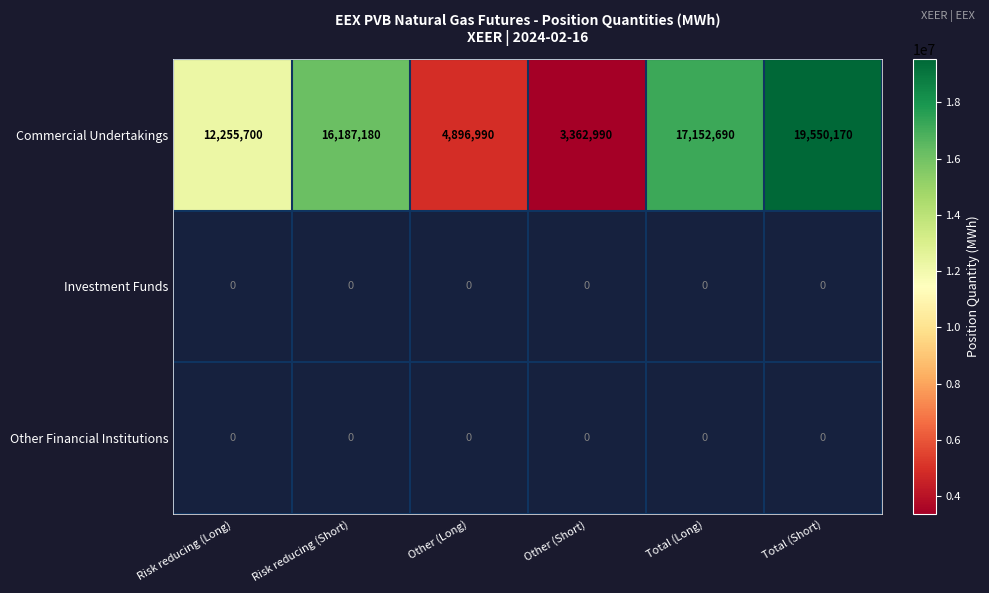

What is the difference between the maximum and minimum values in the Commercial Undertakings series?

16187180